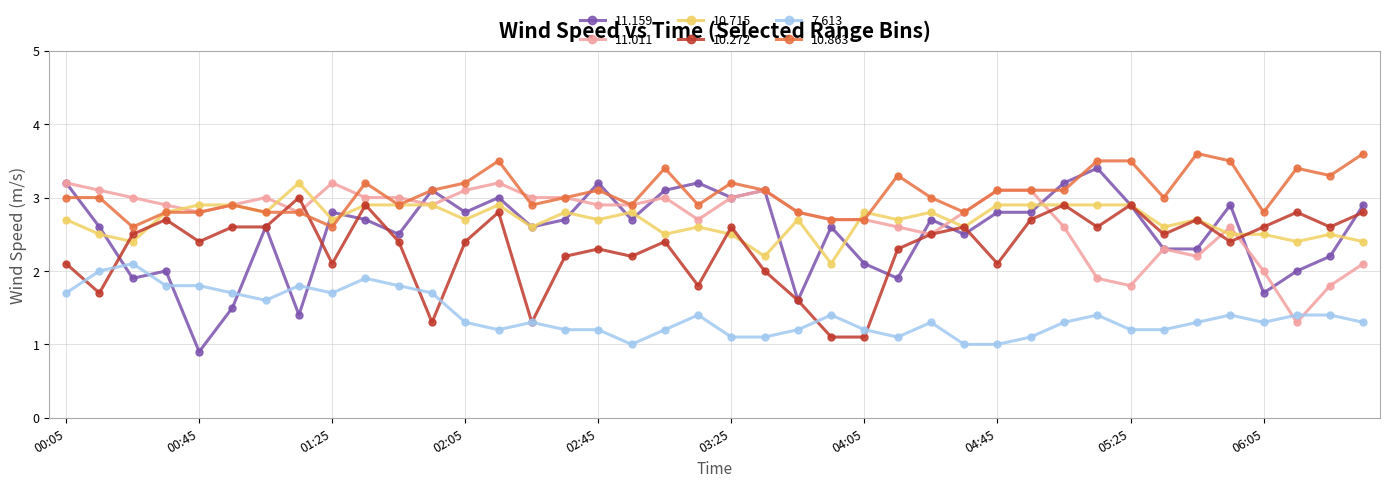

What is the difference between the second highest and minimum values in the 11.159 series?

2.3